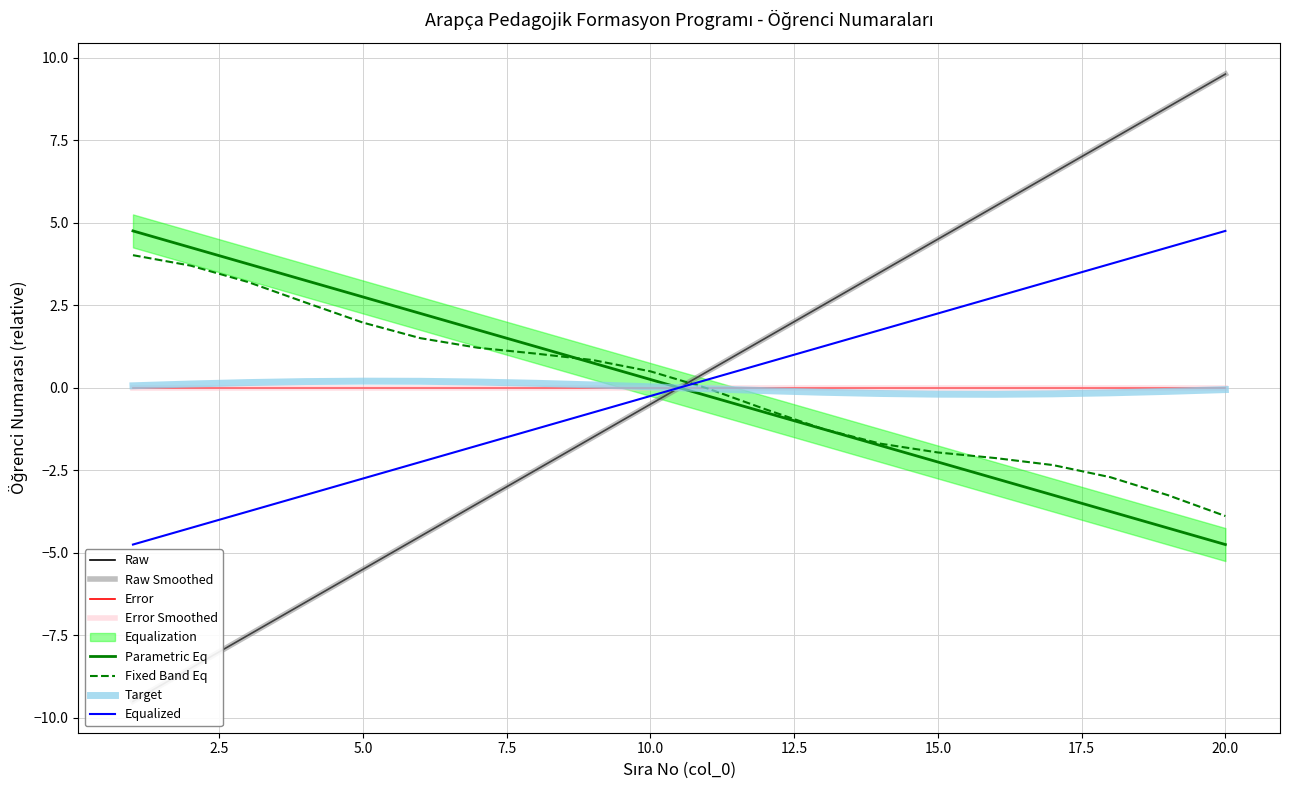

Reading left to right, list all the values displayed in this chart.

-9.5	-8.5	-7.5	-6.5	-5.5	-4.5	-3.5	-2.5	-1.5	-0.5	0.5	1.5	2.5	3.5	4.5	5.5	6.5	7.5	8.5	9.5